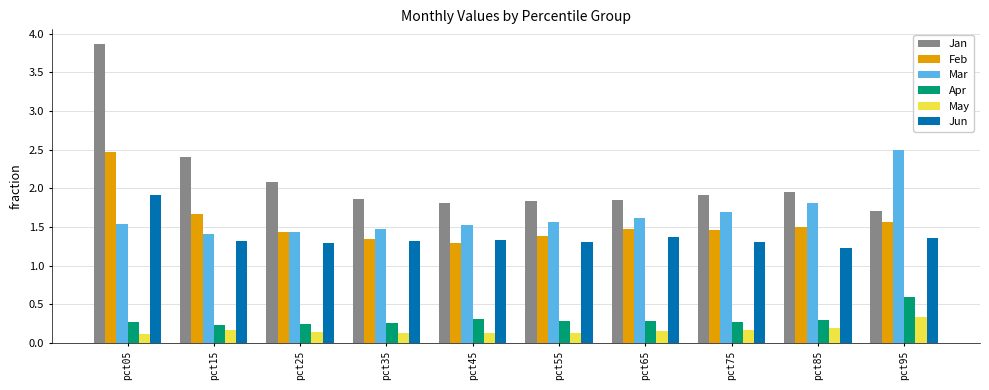

Count the number of data series in this chart.

6